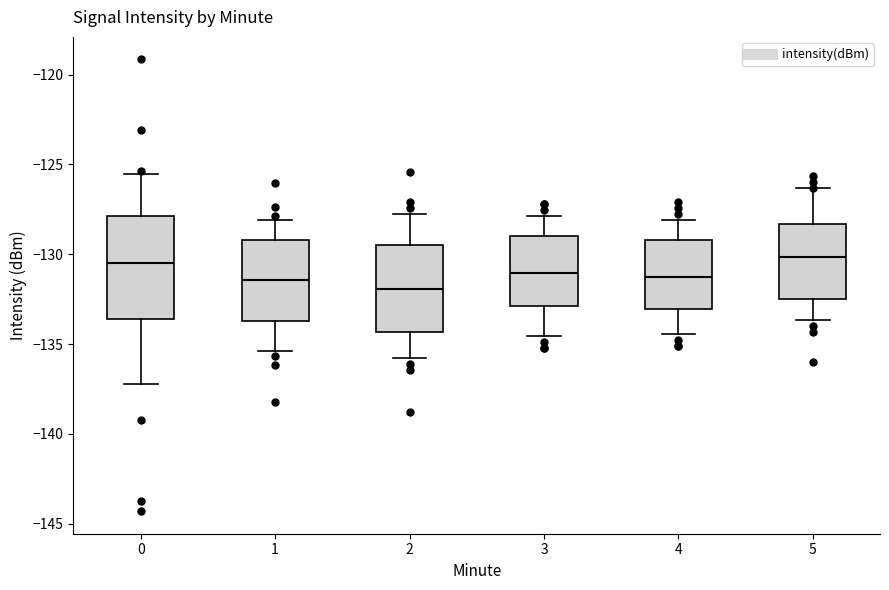

Where does the upper whisker of the box at x = 1 end on the y-axis? The values are not printed on the chart, so give them approximately, as read against the axis.

-128.0